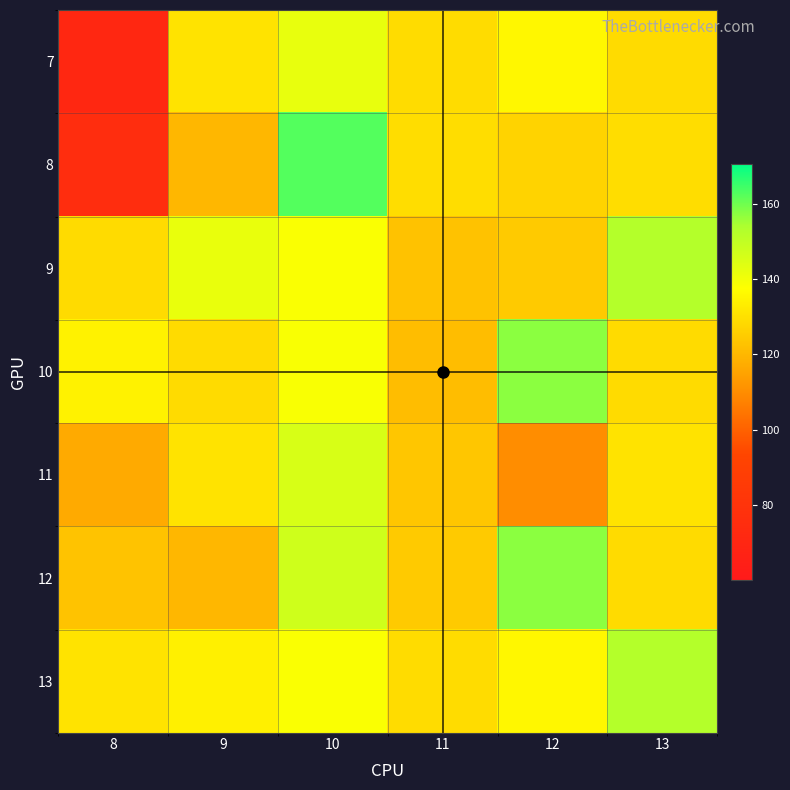

Which series has the widest spread of values?

8